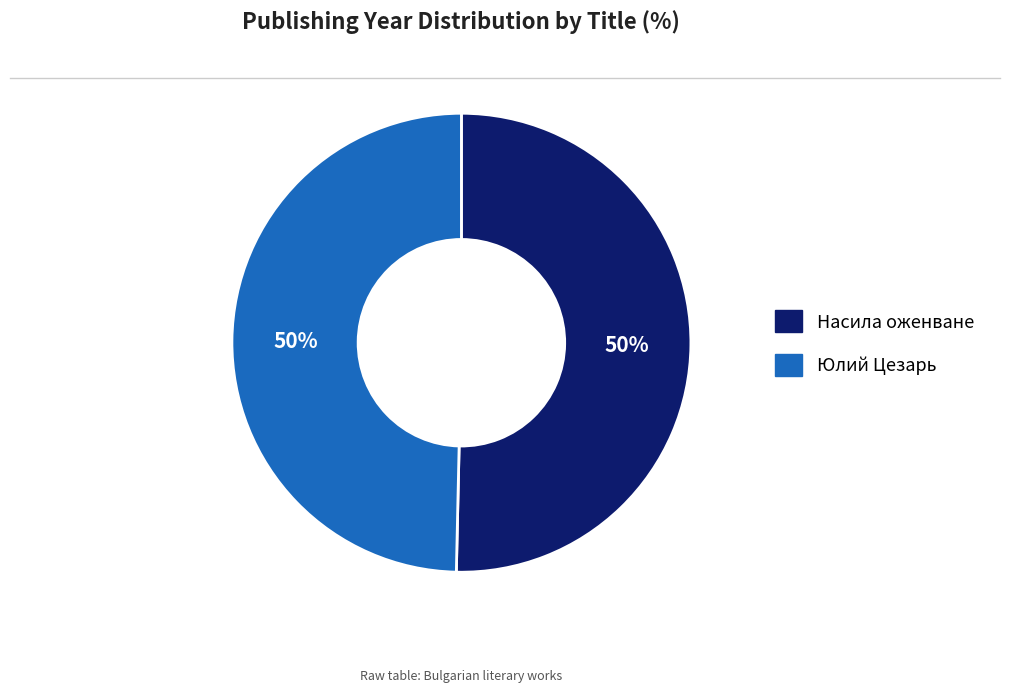

Approximately how many times larger is the value at Насила оженване compared to Юлий Цезарь?

1.0